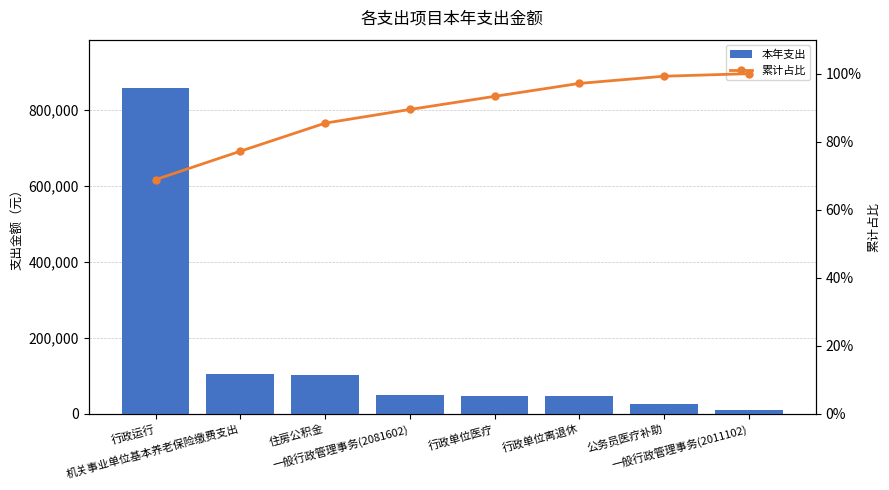

At 一般行政管理事务(2081602), list the series in order from largest to smallest.

本年支出, 累计占比